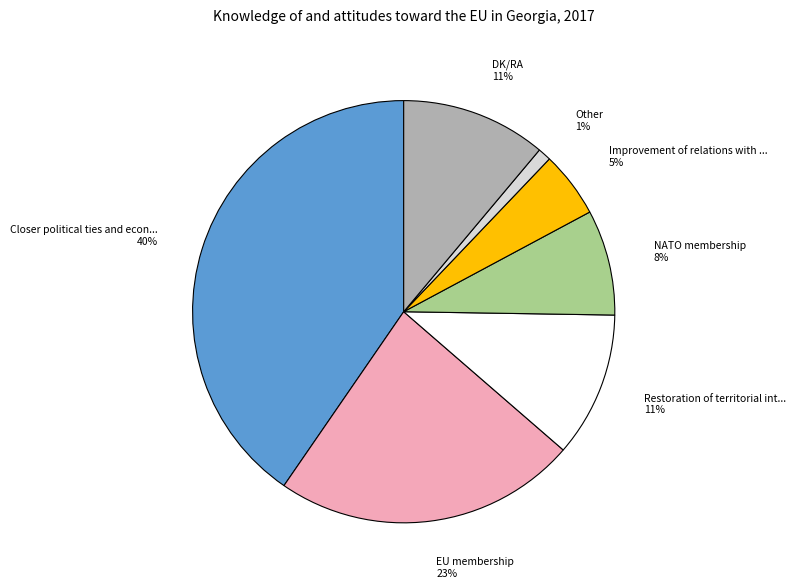

Does any single category account for the majority?

No